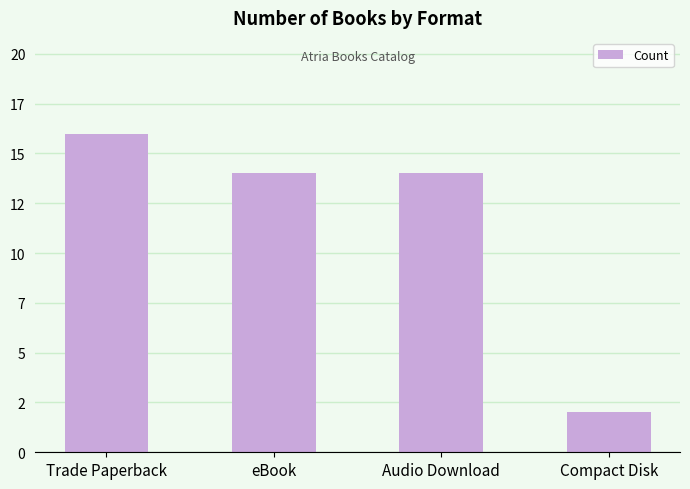

What is the label of the 1st bar from the left?

Trade Paperback